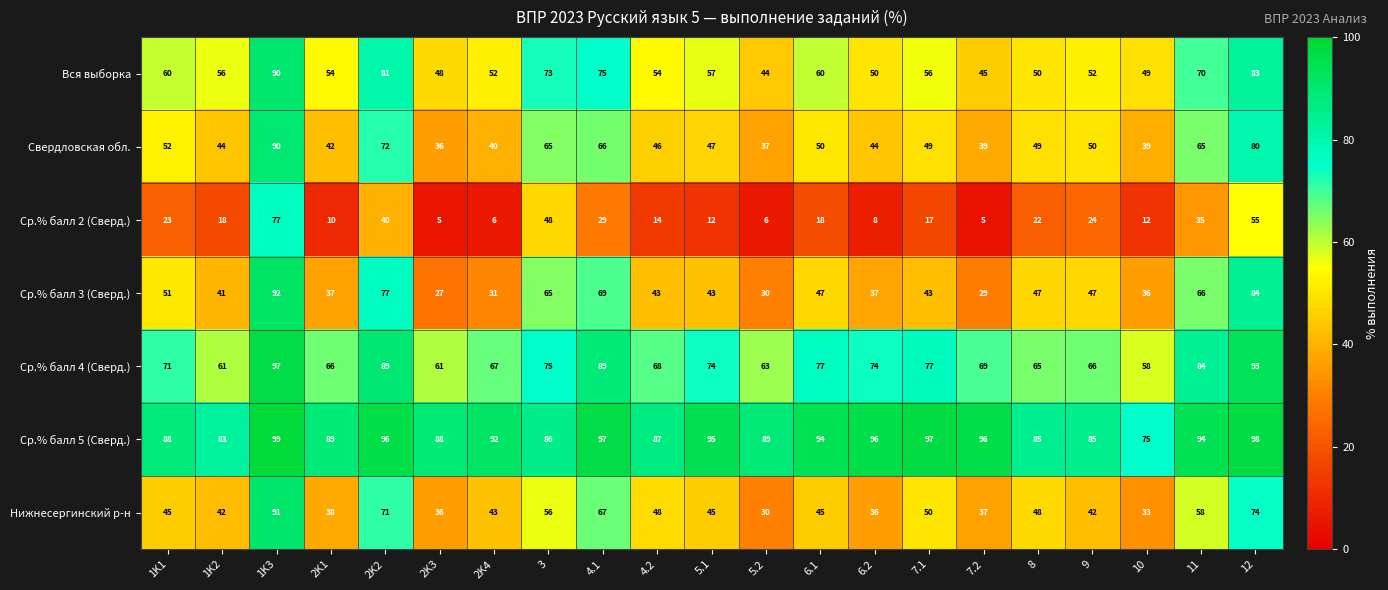

How many data points does each series have?

21